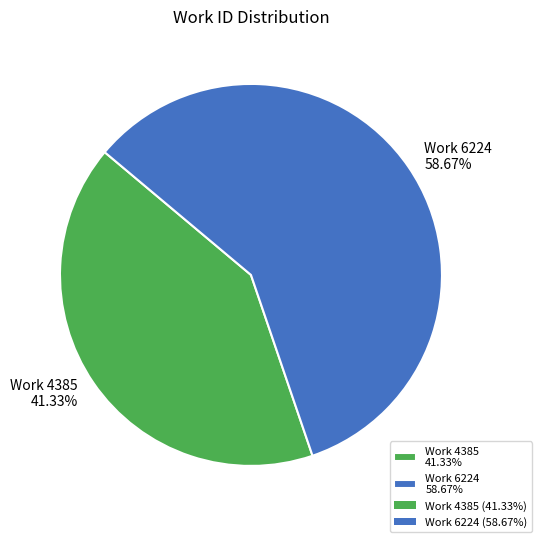

To the nearest percent, what portion does Work 4385 represent?

41%